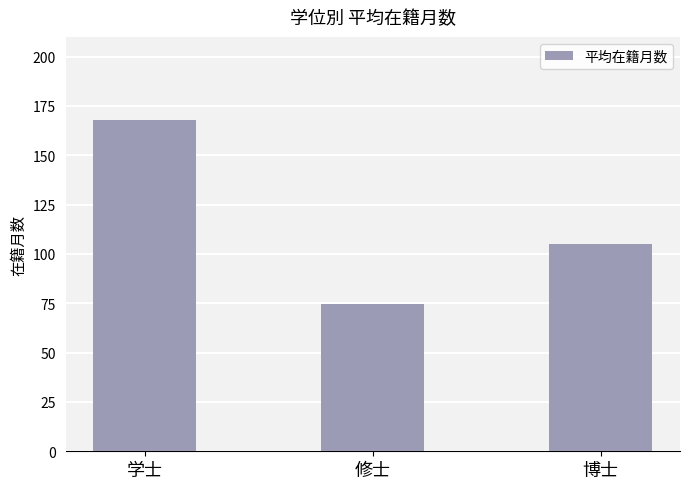

Reading left to right, what are all the values shown in this chart?

168.0	74.5	104.8